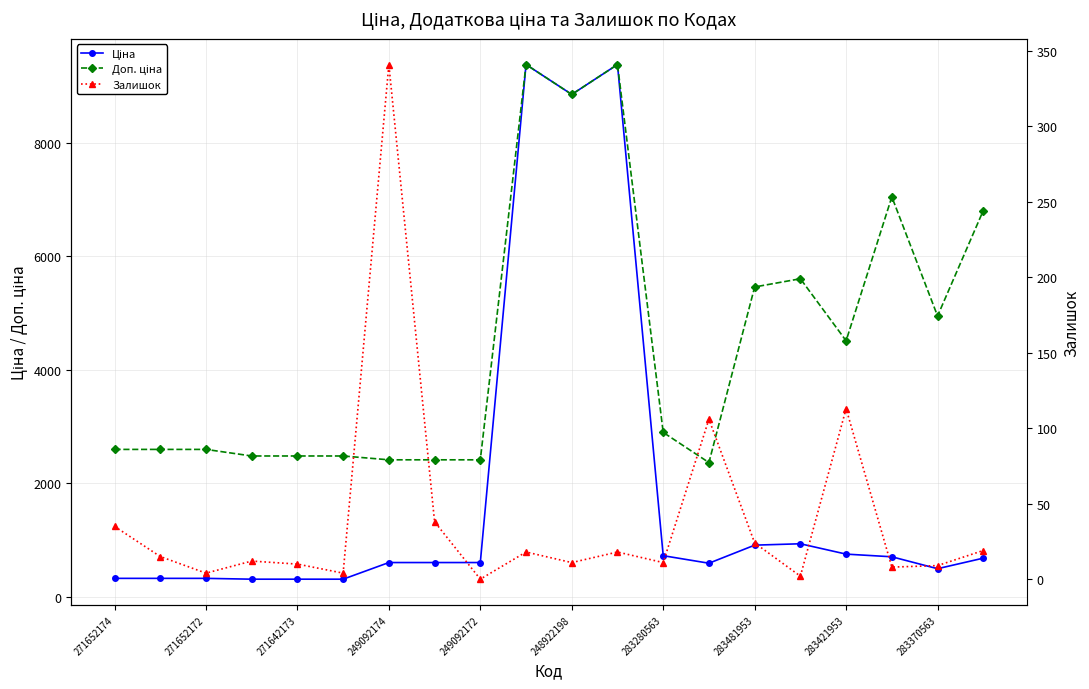

What is the sum of all Доп. ціна values?

89770.0